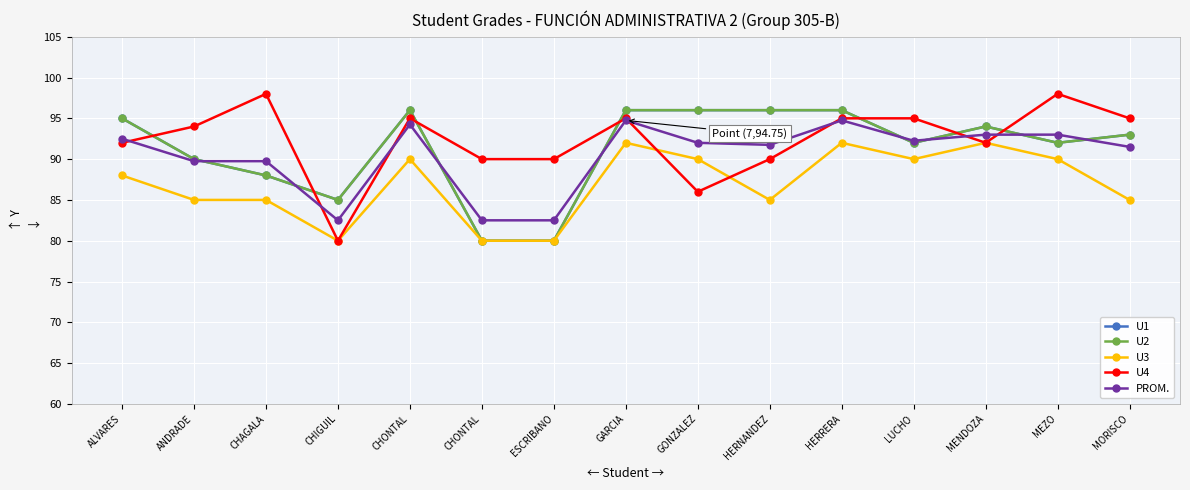

Is it true that U4 equals 37.4 at CHONTAL?

False